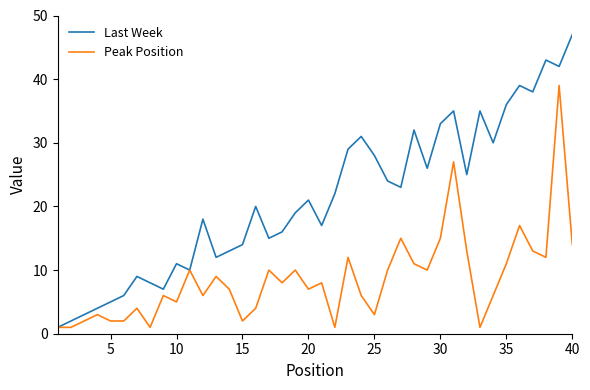

List the series in order of their overall mean, lowest first.

Peak Position, Last Week